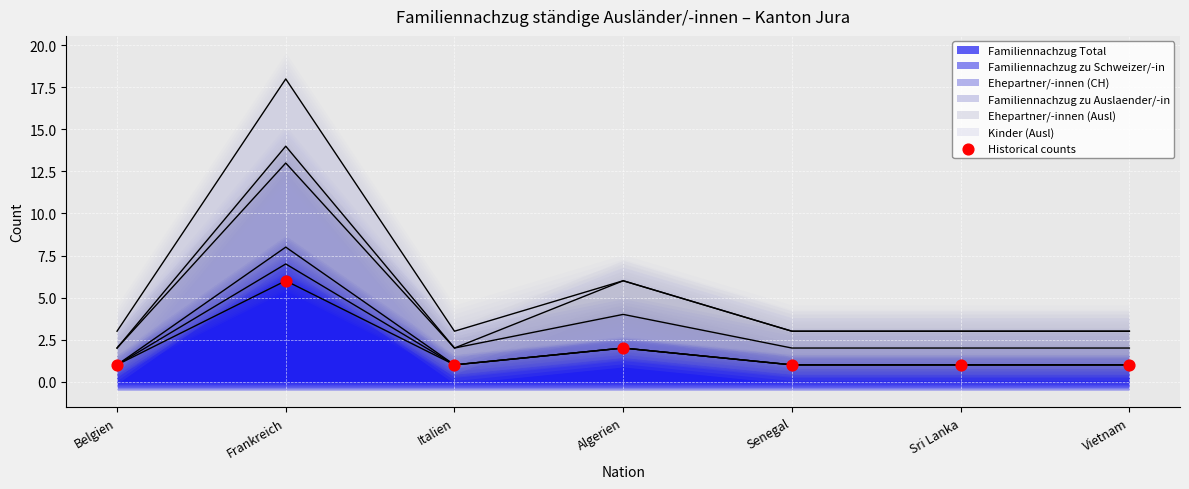

Between Sri Lanka and Italien, which is larger?

Sri Lanka